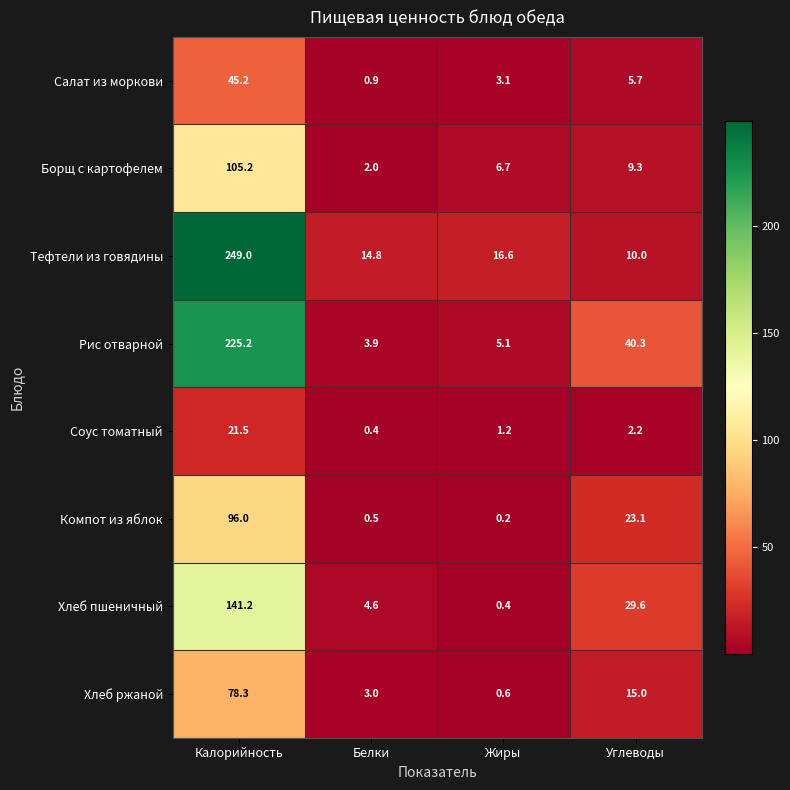

Is it true that Хлеб ржаной equals 22.4 at Калорийность?

False